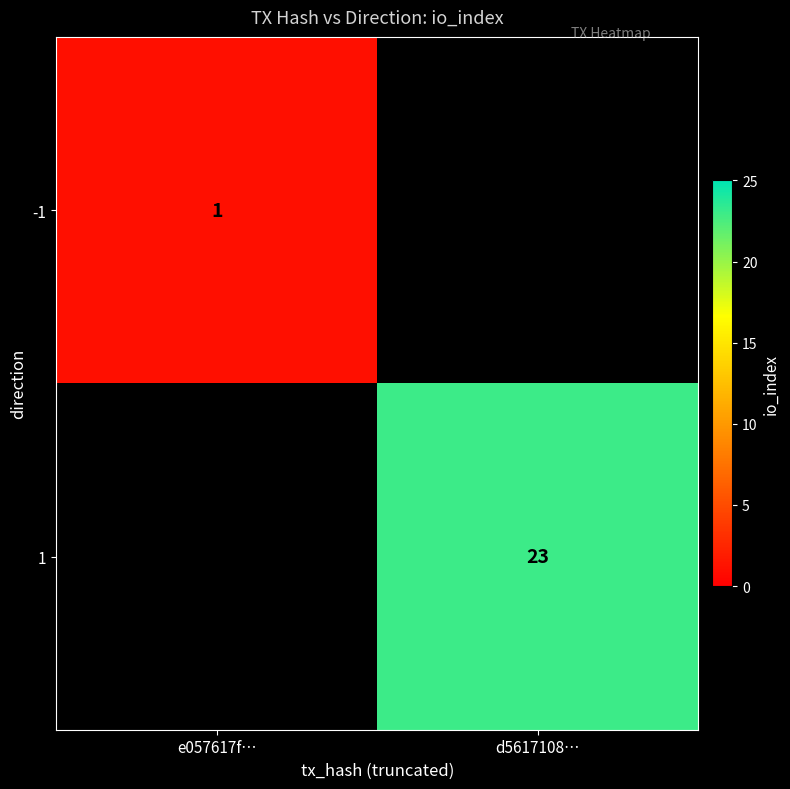

What is the minimum value shown in the chart?

1.0